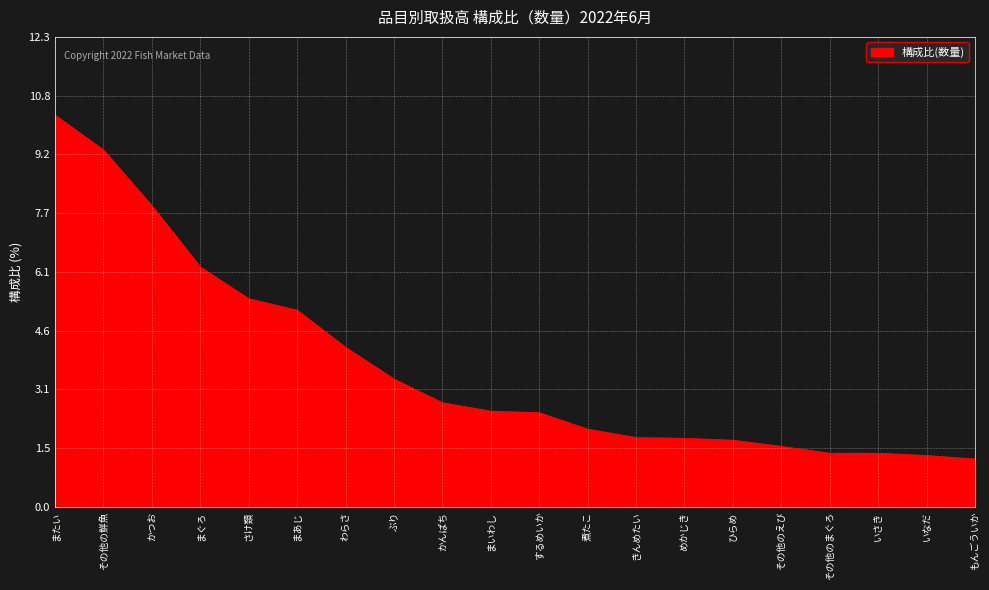

Which label corresponds to the largest value in the chart?

またい